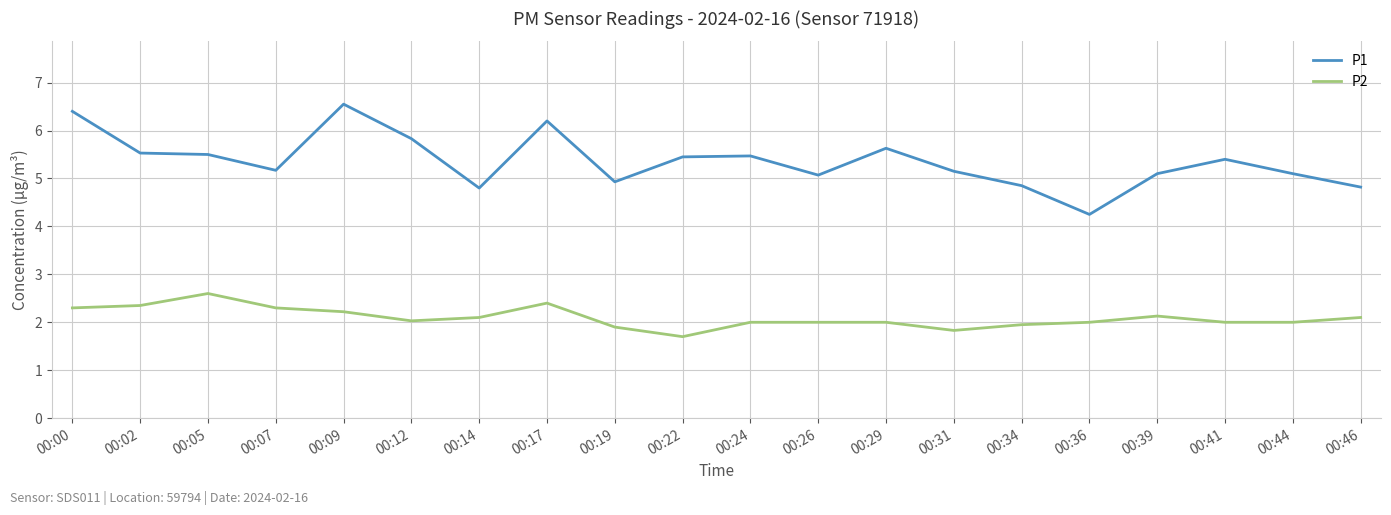

Which series has the widest spread of values?

P1